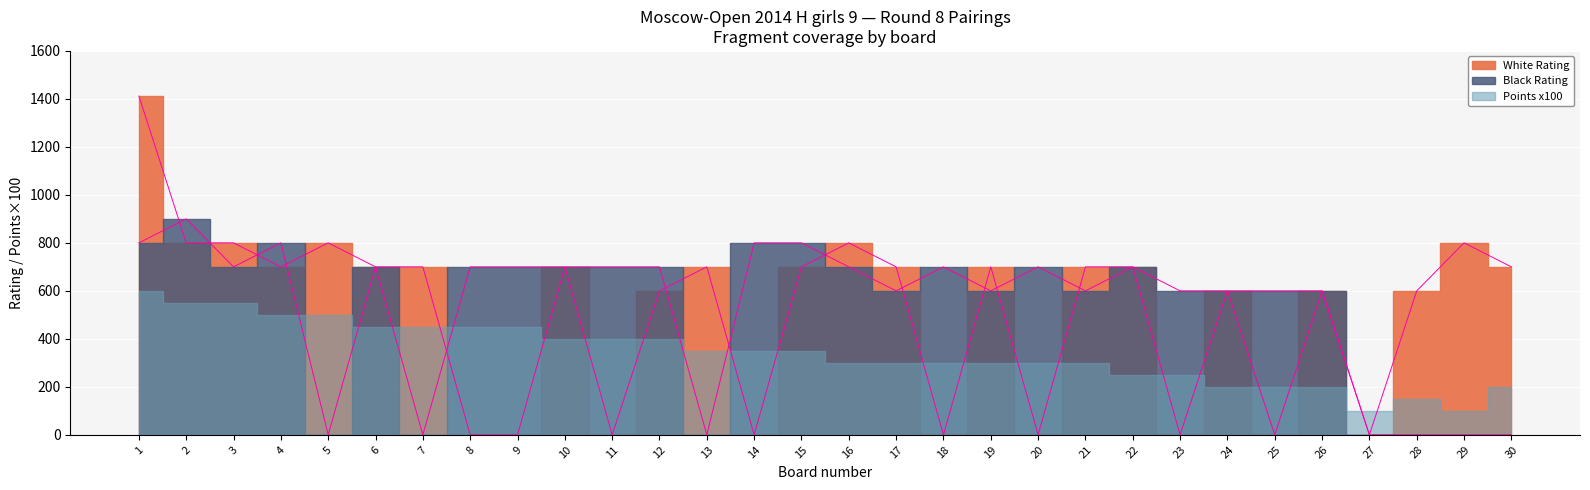

Does the chart display data point markers on the line(s)?

No